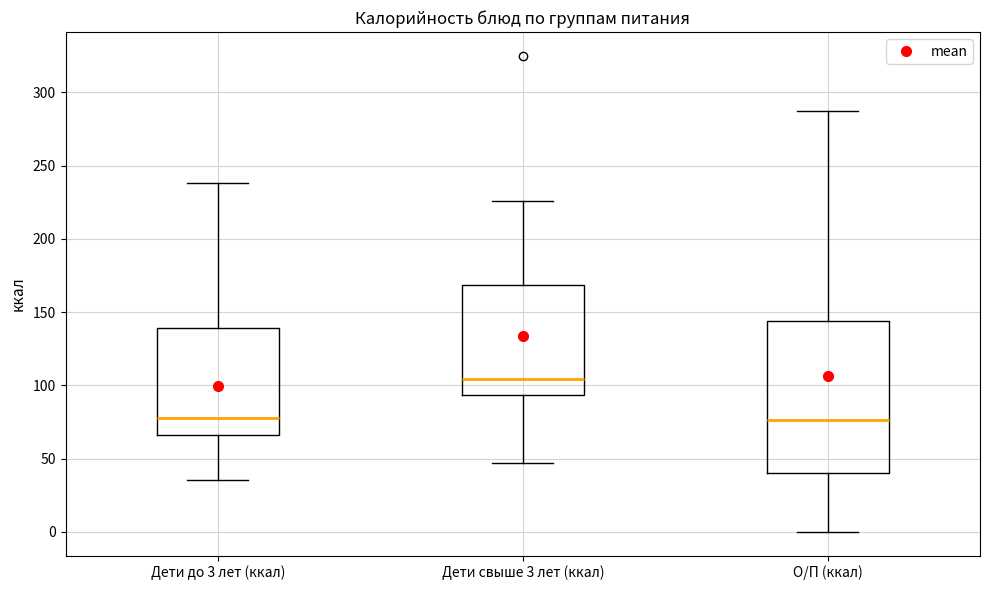

Where does the upper whisker of the box for О/П (ккал) end on the y-axis? The values are not printed on the chart, so give them approximately, as read against the axis.

285